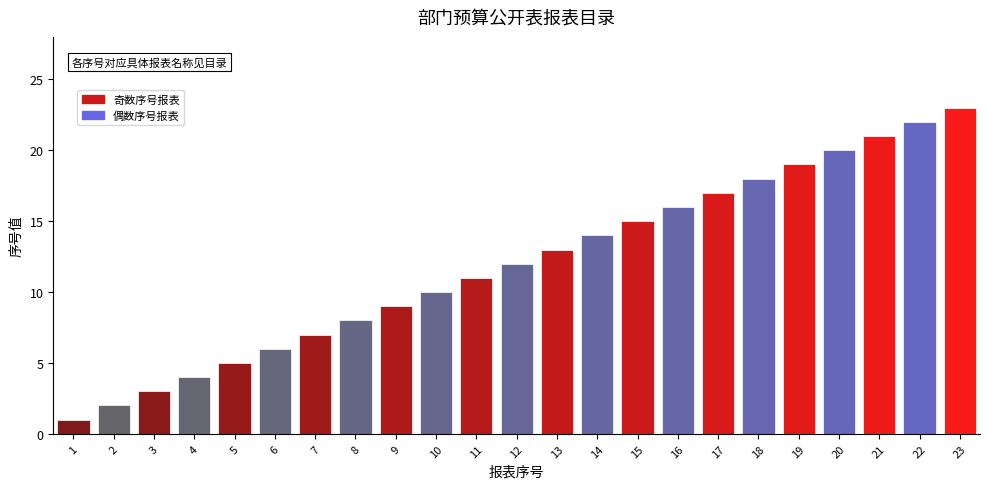

How many data points does each series have?

23